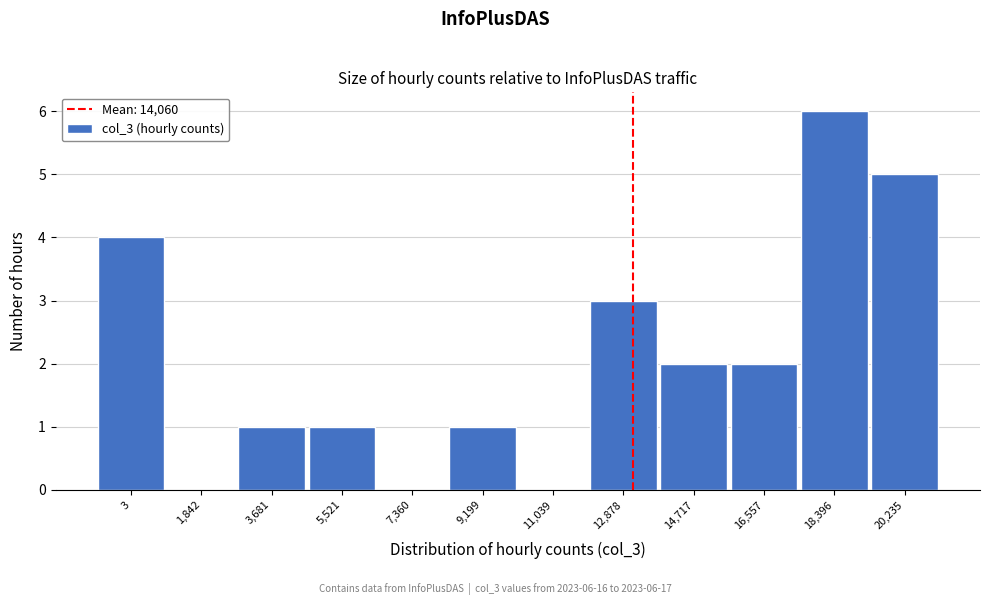

Reading left to right, what are all the values shown in this chart?

3=4	1,842=0	3,681=1	5,521=1	7,360=0	9,199=1	11,039=0	12,878=3	14,717=2	16,557=2	18,396=6	20,235=5